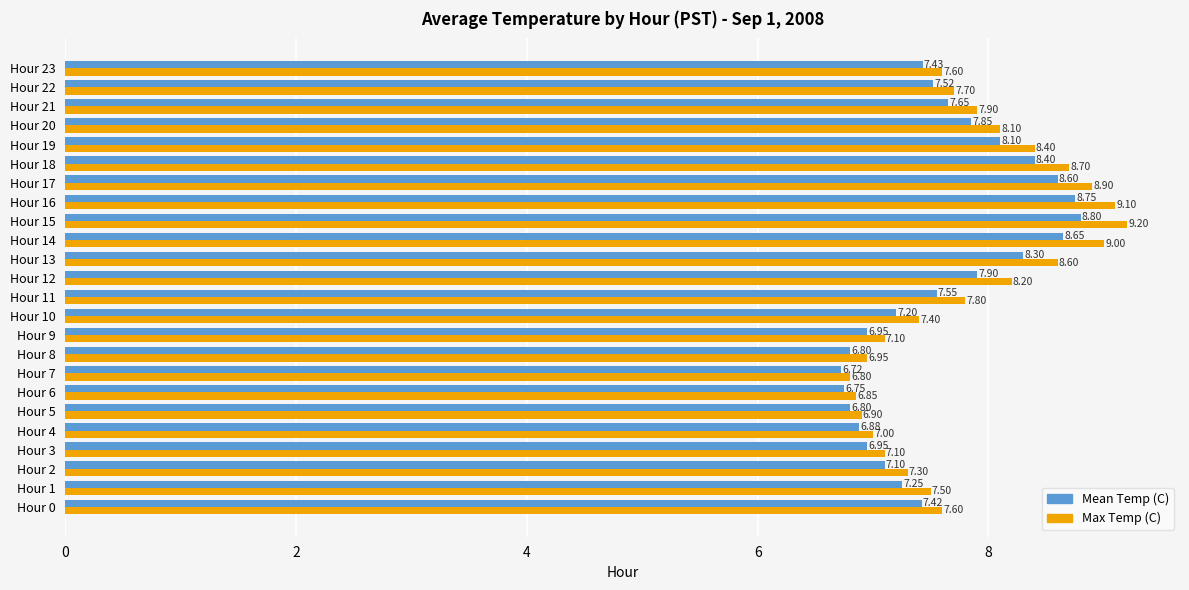

What is the difference between the maximum and minimum values in the Mean Temp (C) series?

2.1